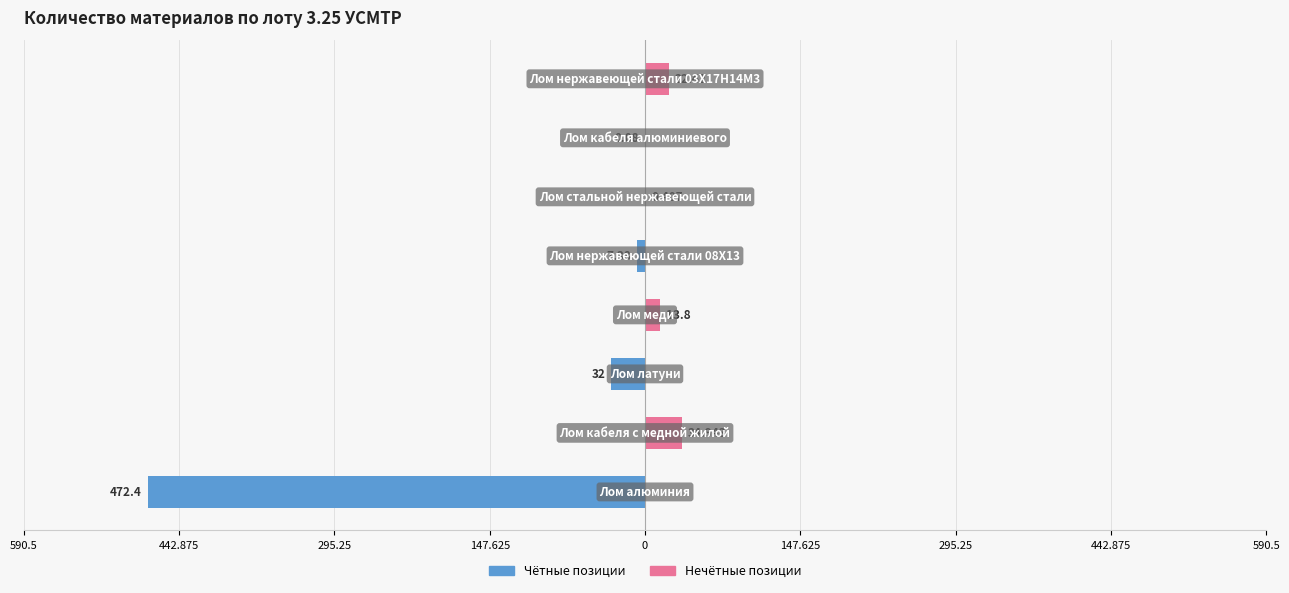

How many bars are there in each group?

2